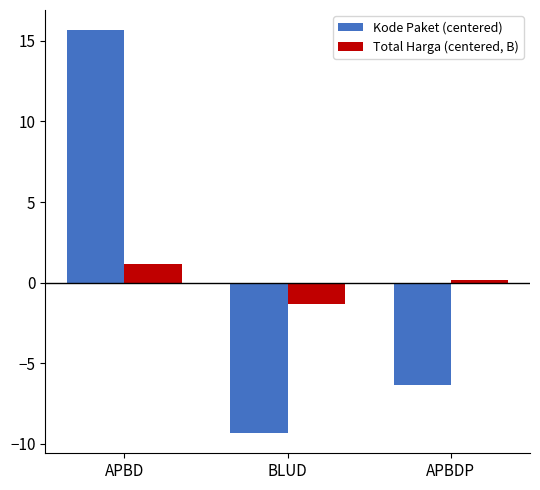

What is the label of the 3rd bar from the left?

APBDP